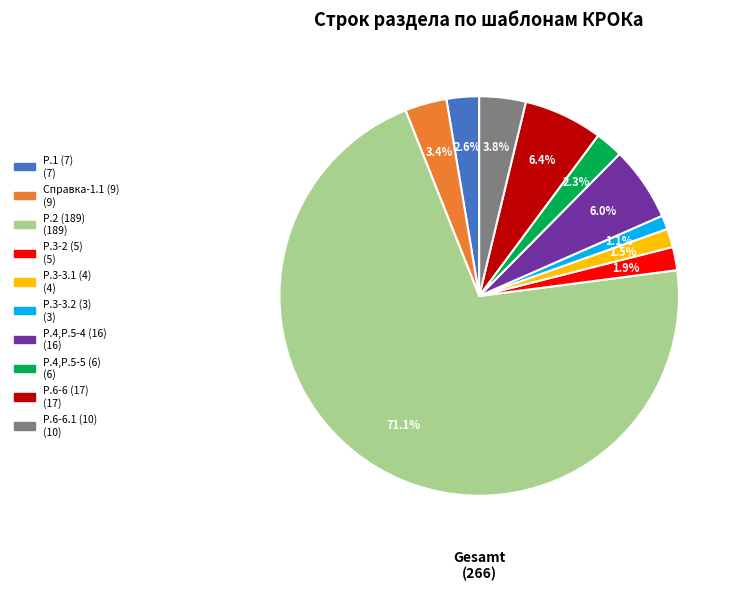

Is there a majority slice in this chart?

Yes